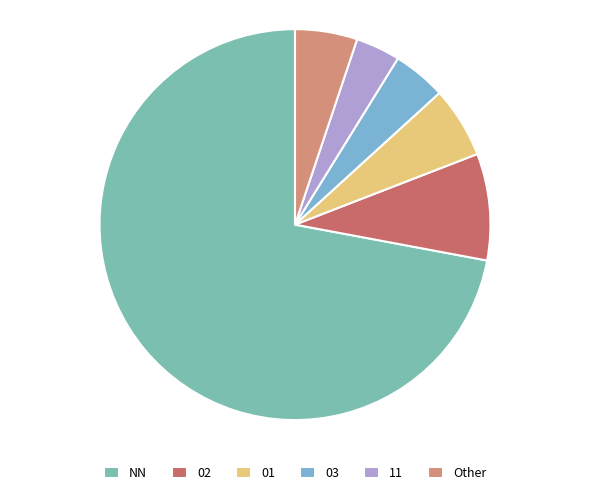

What percentage is the 01 slice, to the nearest percent?

6%